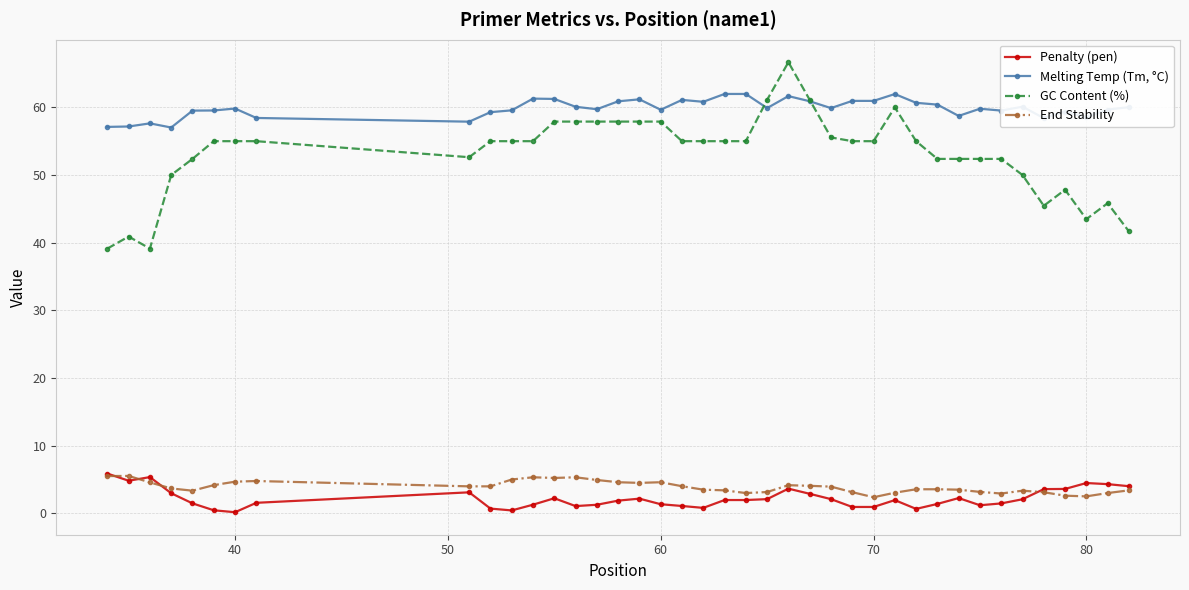

List the series in order of their peak value, lowest first.

End Stability, Penalty (pen), Melting Temp (Tm, °C), GC Content (%)